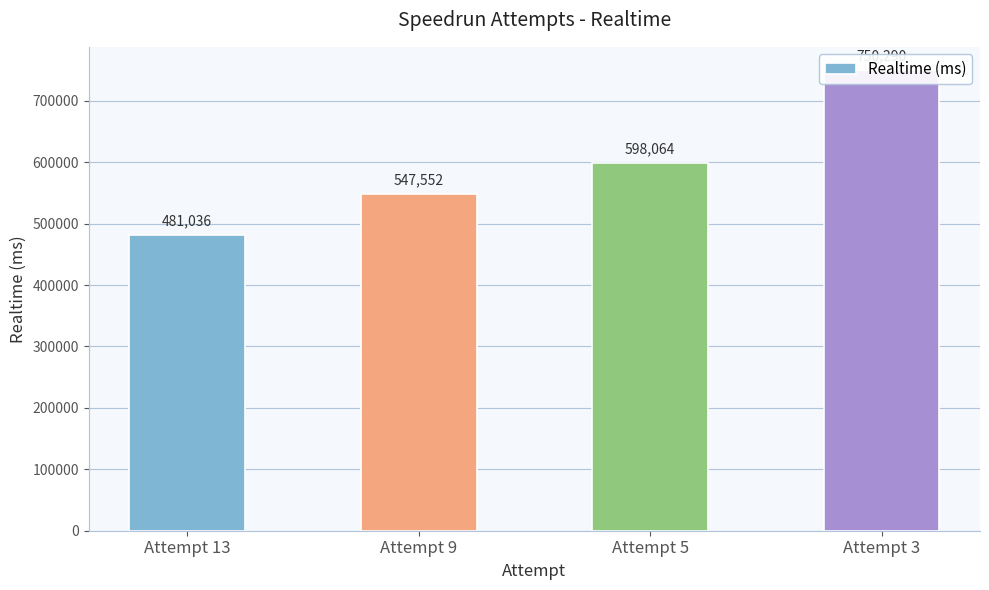

How many values are between 547552 and 750290?

3